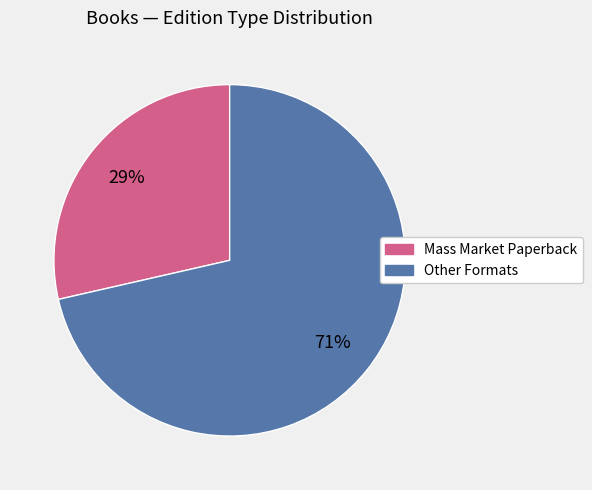

Does any single category account for the majority?

Yes